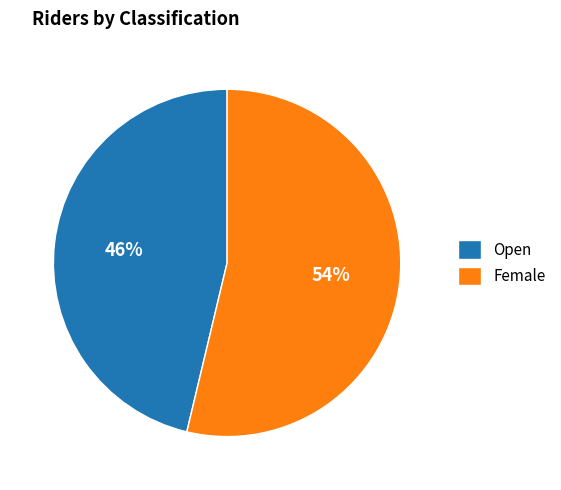

To the nearest percent, what is the combined percentage of Open and Female?

100%